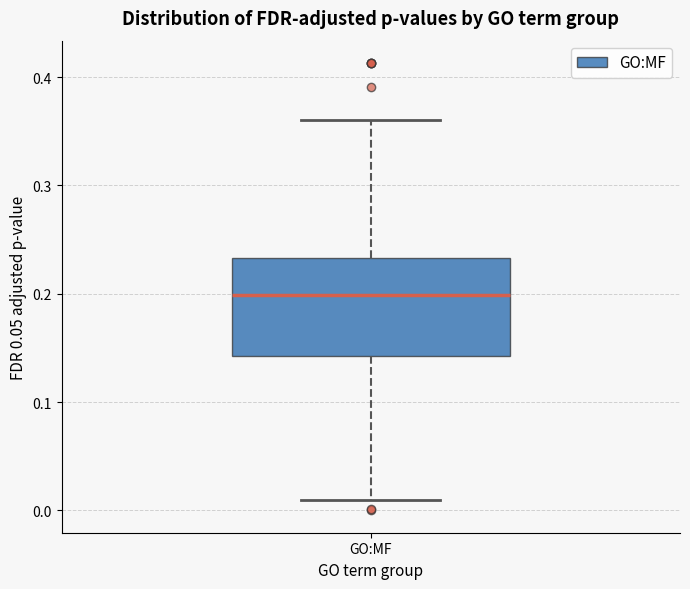

Transcribe this box plot: give where the median line is, the range the box spans, and where the two whiskers end, as read against the y-axis. The values are not printed on the chart, so give them approximately, as read against the axis.

median 0.20, box 0.14 to 0.23, whiskers 0.01 to 0.36